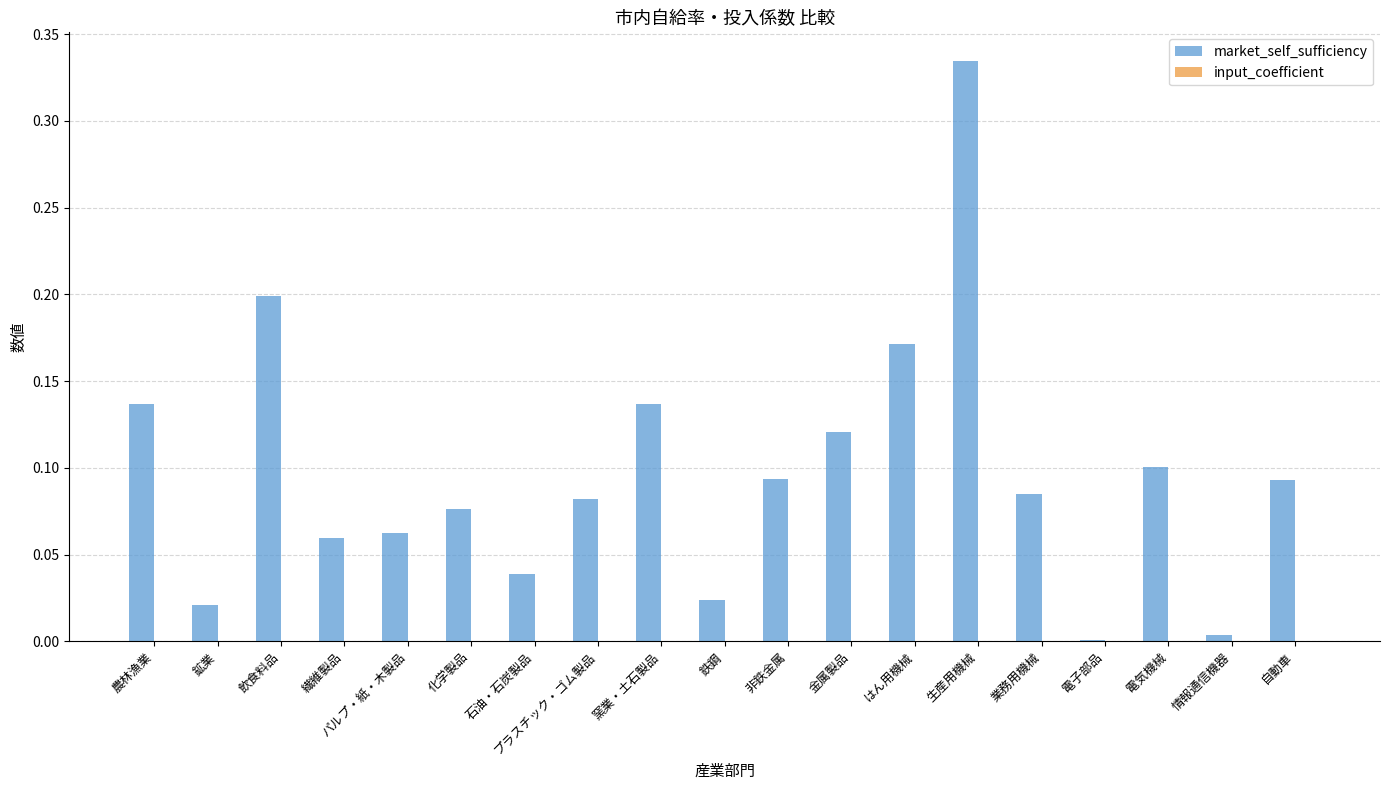

Is it true that the value at 生産用機械 is 0.1?

False